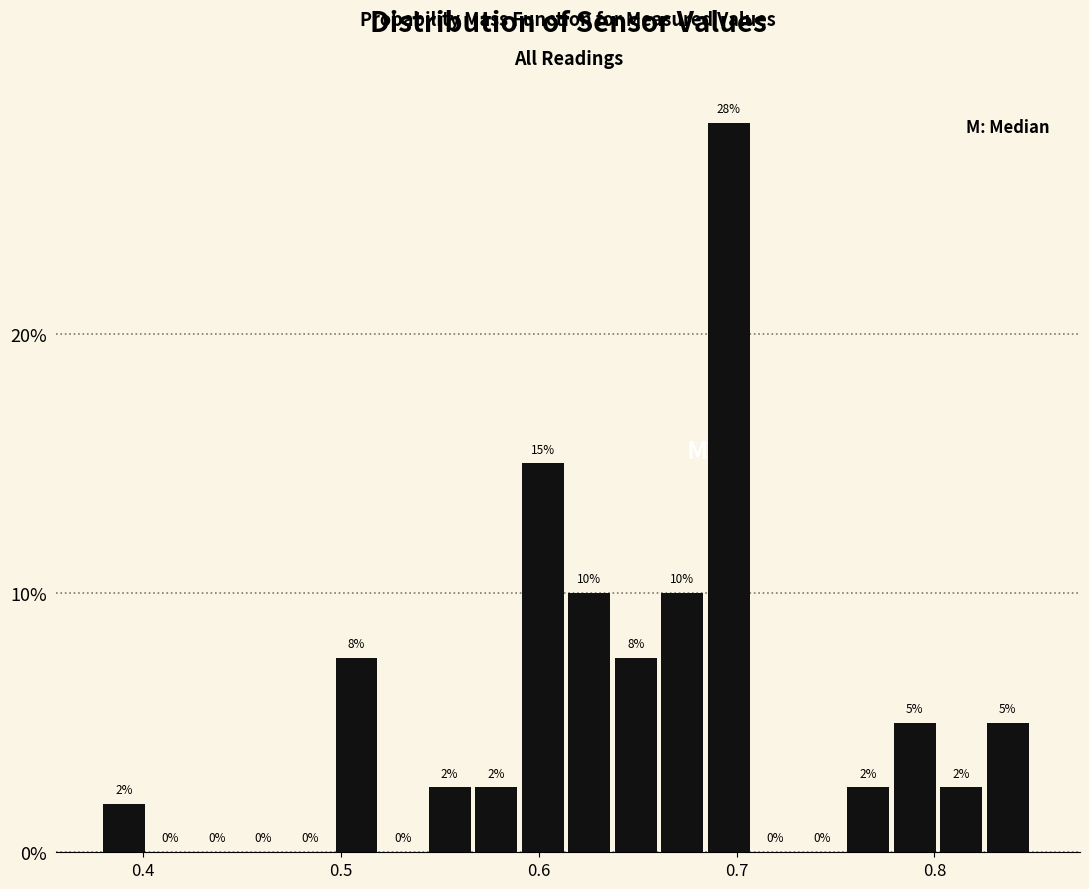

Around what value on the x-axis is the tallest bar? Give the approximate position of its centre, as read against the axis.

0.70